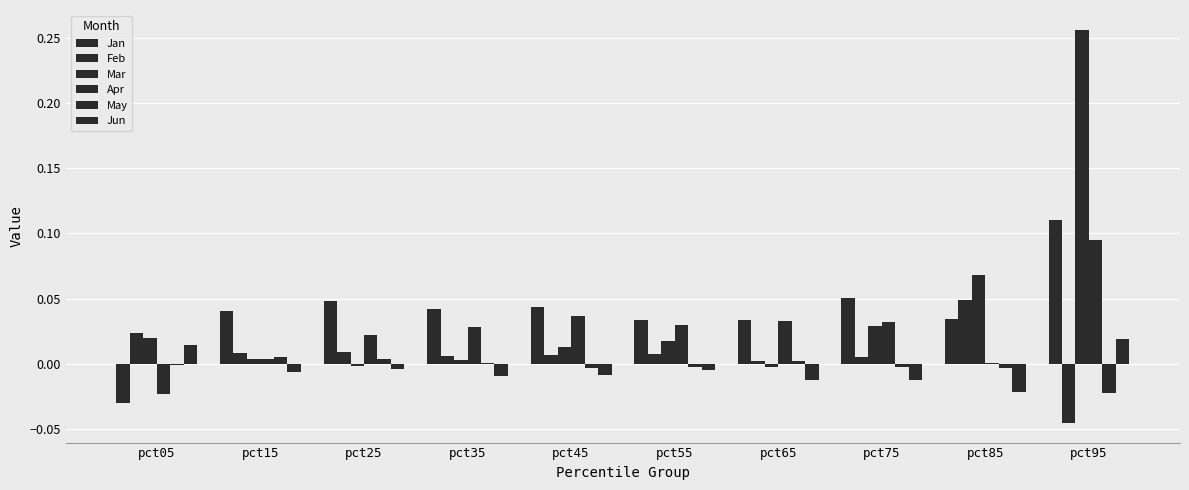

Count the number of categories in the chart.

10